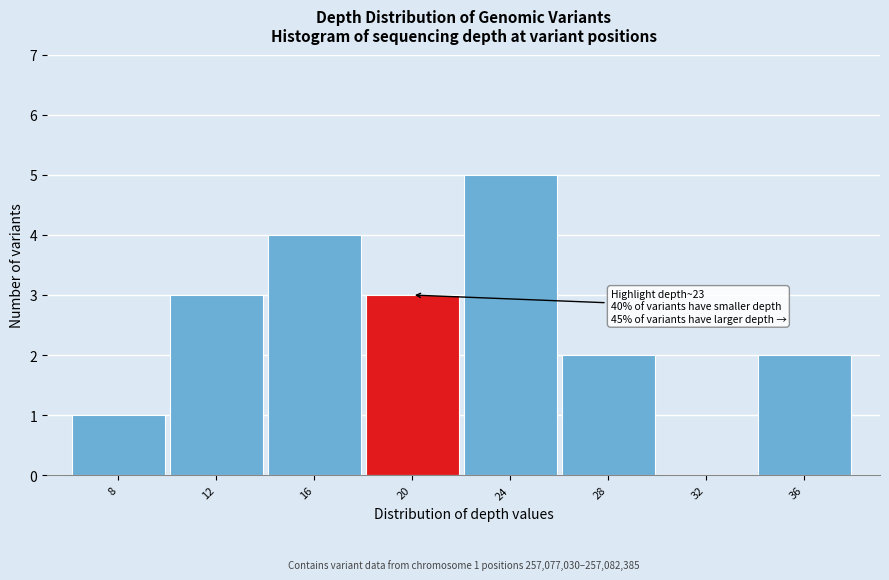

Reading left to right, transcribe all the data shown in this chart.

8=1	12=3	16=4	20=3	24=5	28=2	32=0	36=2